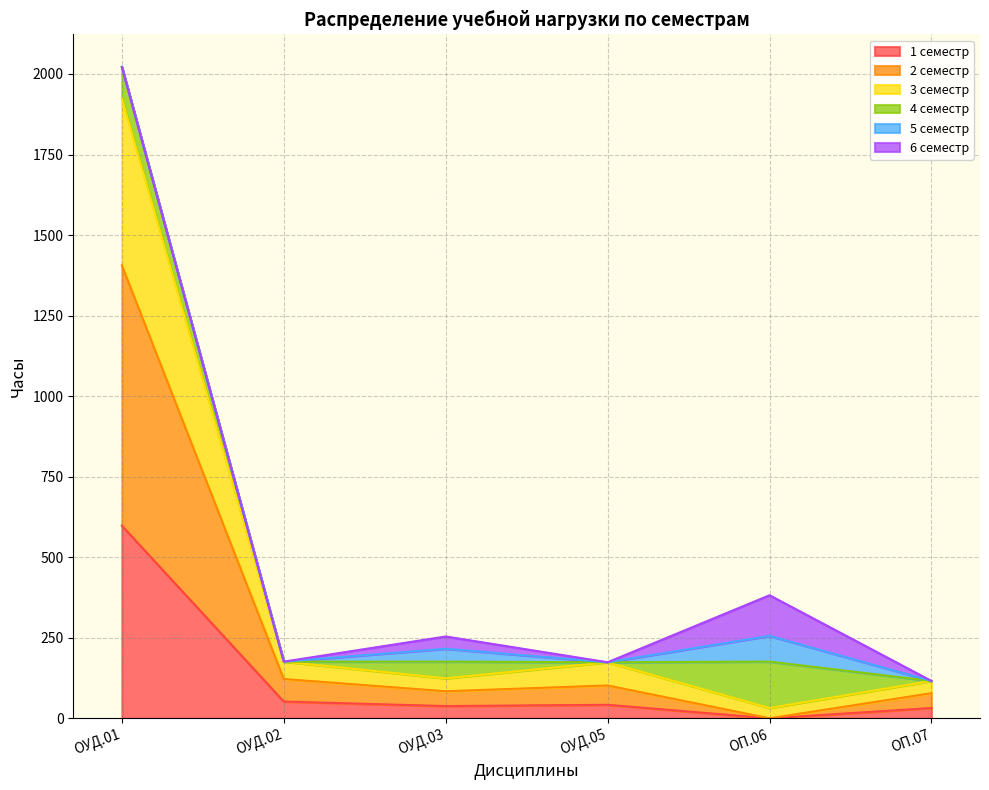

Which category has the highest value in the 1 семестр series?

ОУД.01